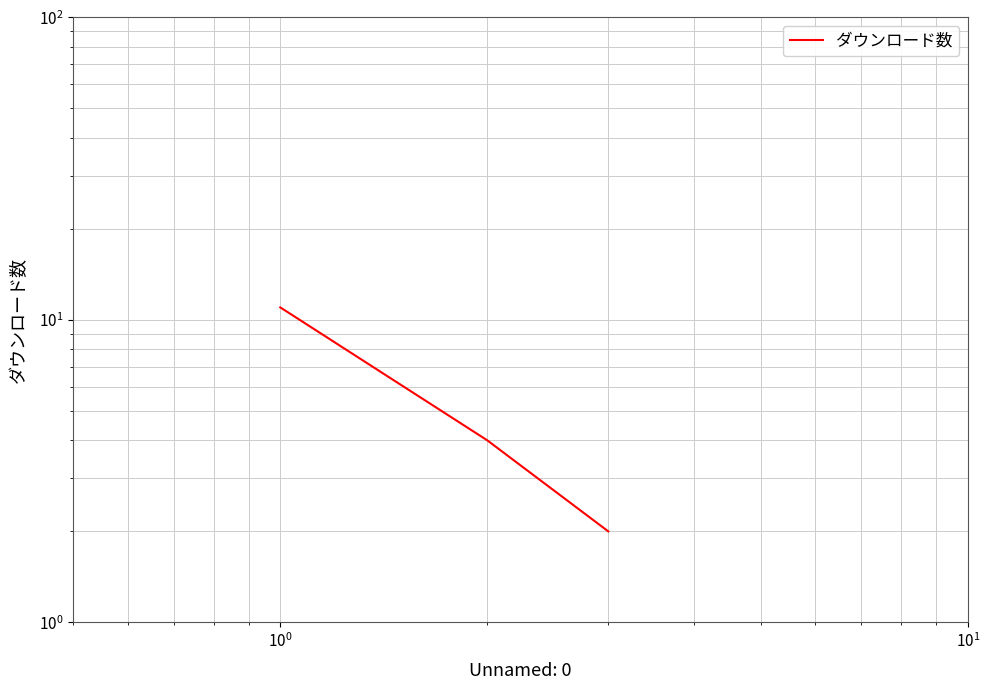

Reading left to right, what are all the values shown in this chart?

11	4	2